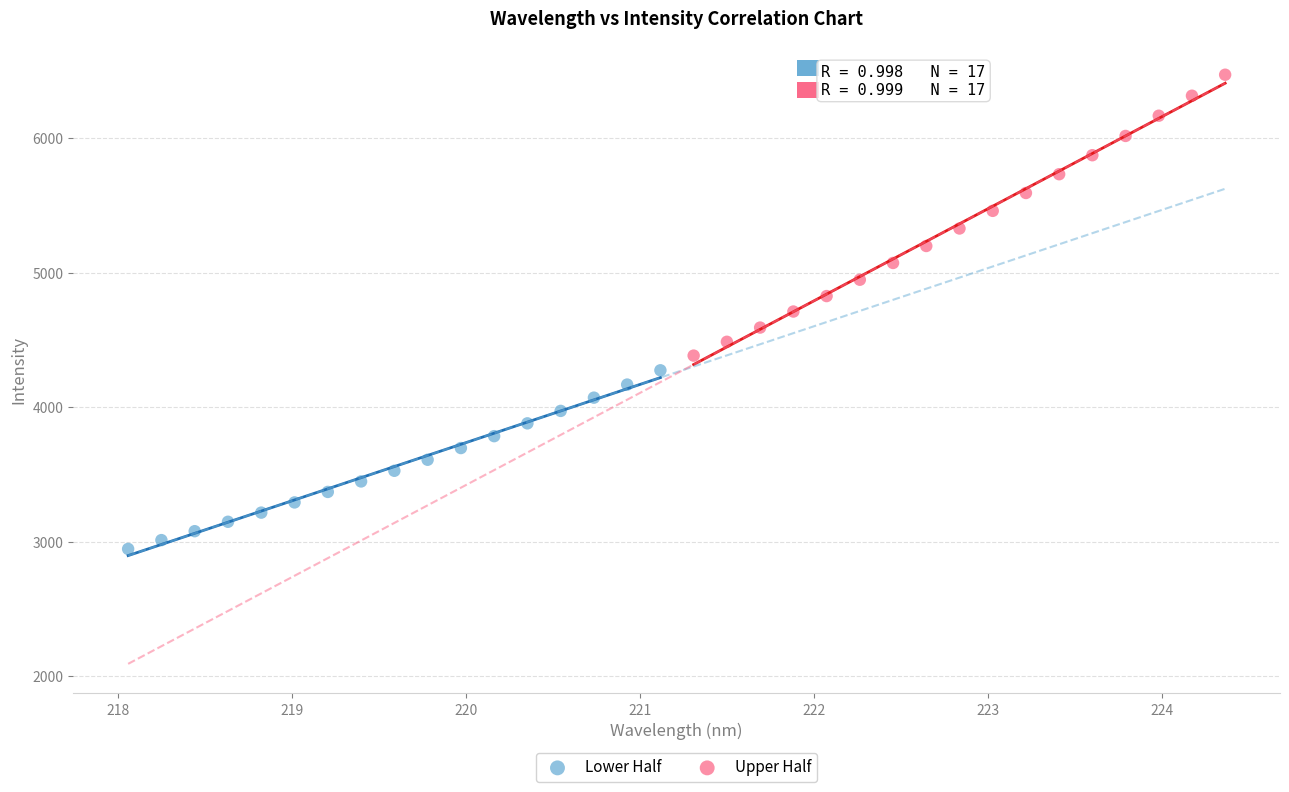

Which series contains the lowest Y value?

Lower Half